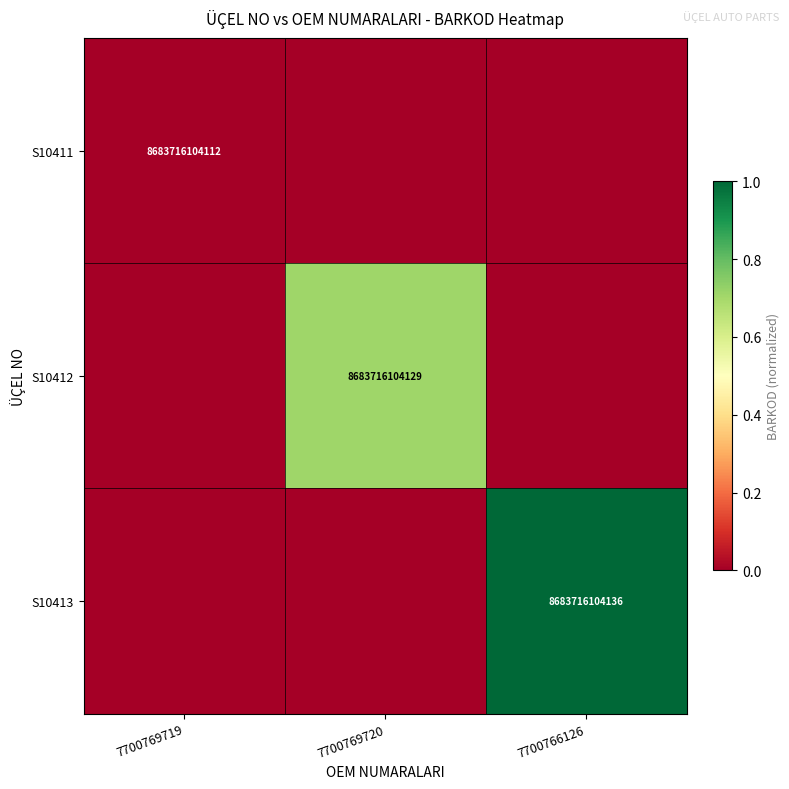

What is the total value across all series at 7700769720?

0.7